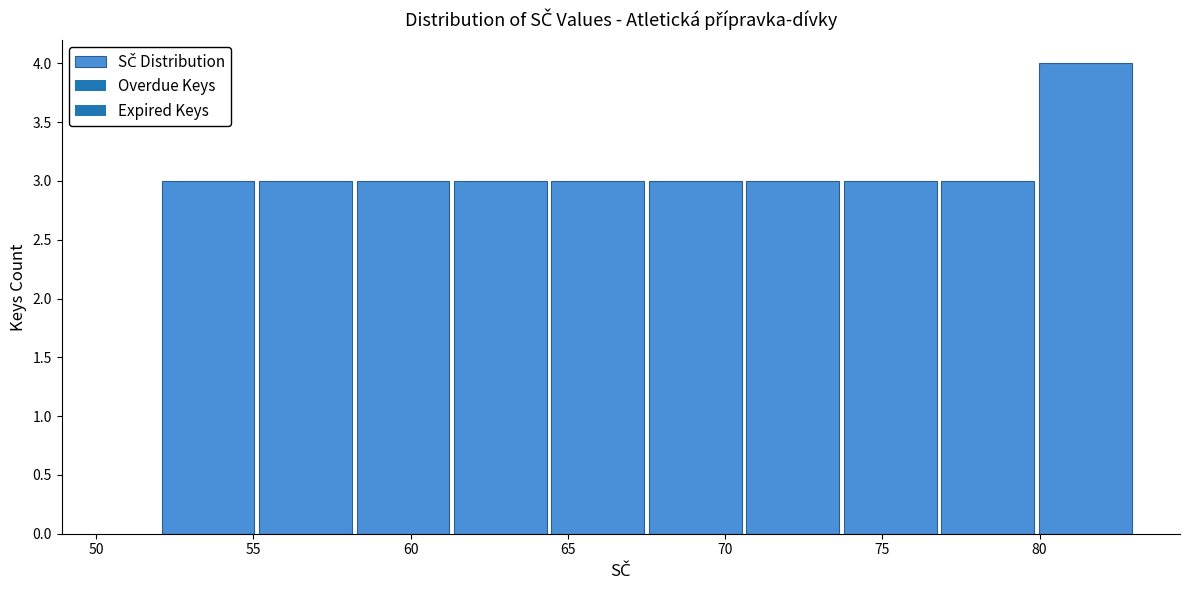

Reading left to right, transcribe this chart: for each bar, give the range it covers on the x-axis and its height. Neither the bar edges nor the heights are printed on the chart, so give them approximately, as read against the axes.

52.0 to 55.1: 3
55.1 to 58.2: 3
58.2 to 61.3: 3
61.3 to 64.4: 3
64.4 to 67.5: 3
67.5 to 70.6: 3
70.6 to 73.7: 3
73.7 to 76.8: 3
76.8 to 79.9: 3
79.9 to 83.0: 4